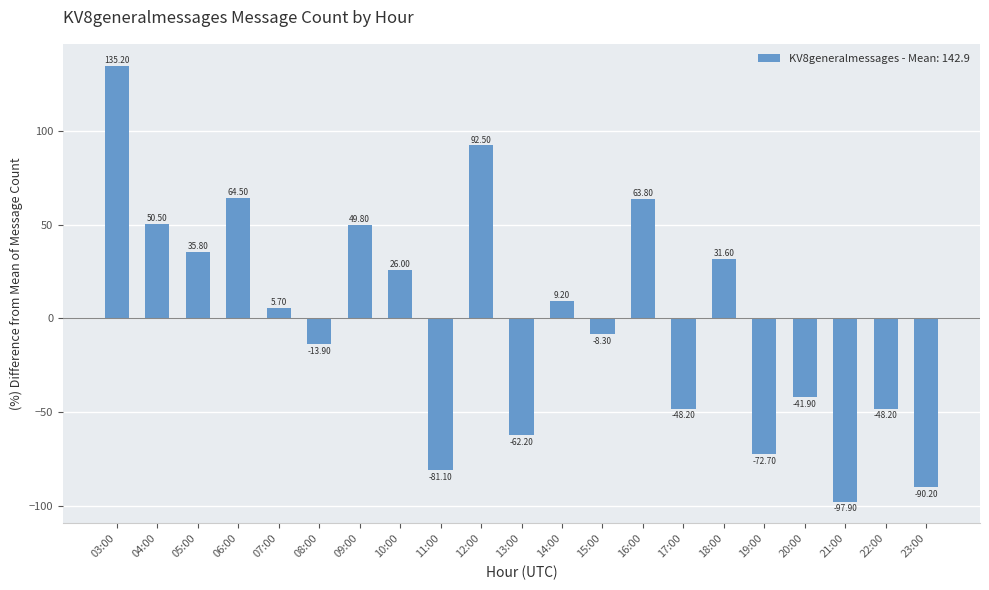

Reading left to right, transcribe all the data shown in this chart.

03:00=135.2	04:00=50.5	05:00=35.8	06:00=64.5	07:00=5.7	08:00=-13.9	09:00=49.8	10:00=26.0	11:00=-81.1	12:00=92.5	13:00=-62.2	14:00=9.2	15:00=-8.3	16:00=63.8	17:00=-48.2	18:00=31.6	19:00=-72.7	20:00=-41.9	21:00=-97.9	22:00=-48.2	23:00=-90.2